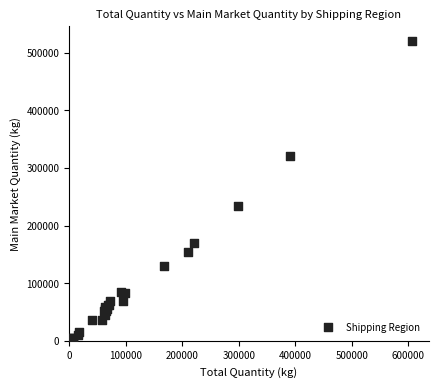

What Y value in the scatter plot is closest to 260348?

233828